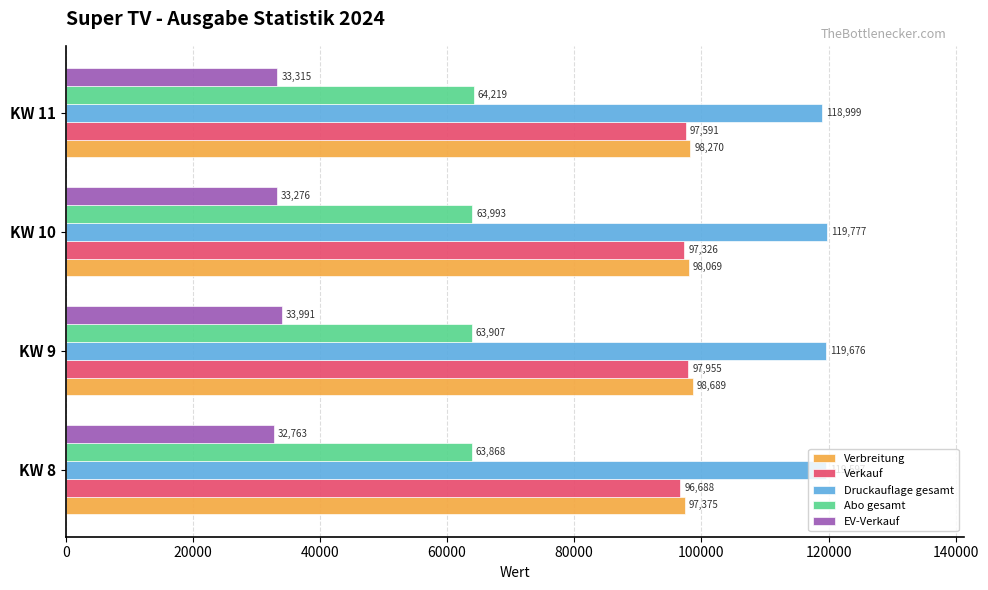

Which series has the widest spread of values?

Verbreitung